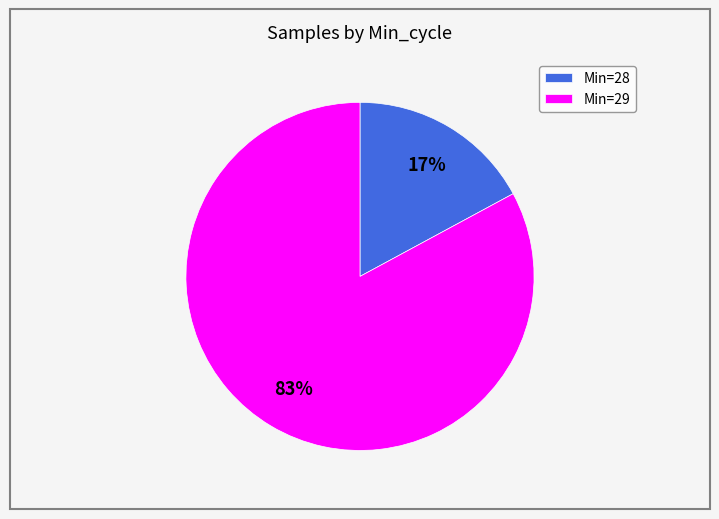

Combined, do Min=29 and Min=28 account for over 50%?

Yes